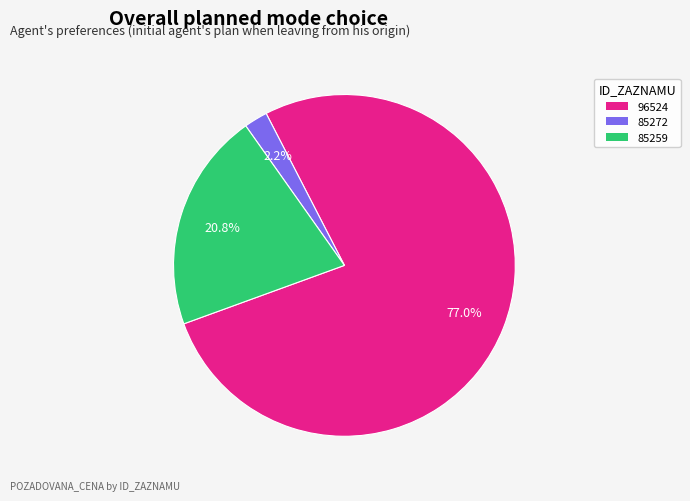

Which slice is the largest?

96524